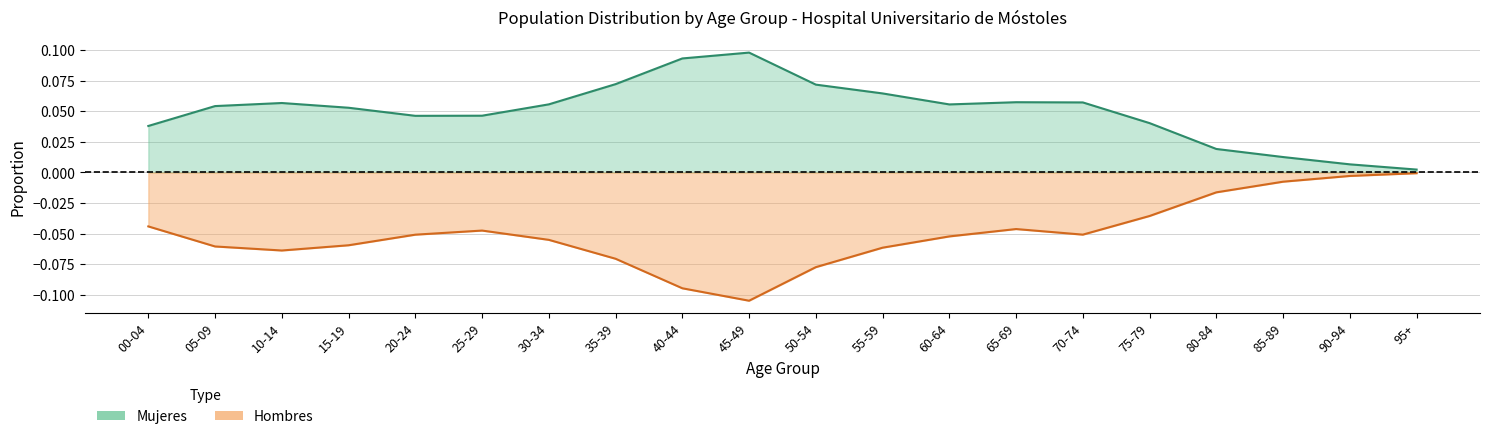

How many lines are shown in the chart?

2